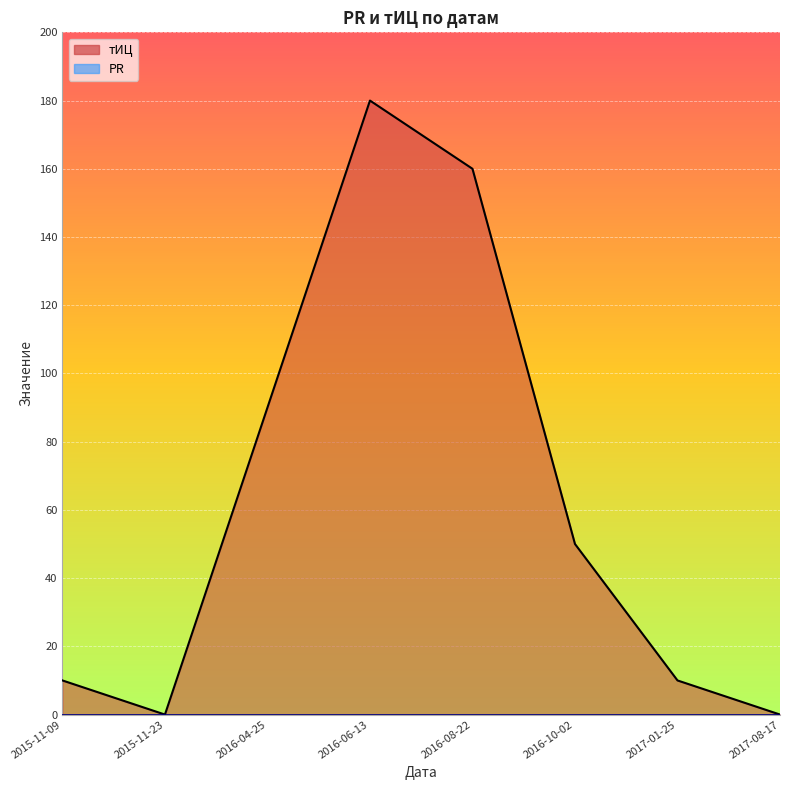

What is the difference between the second highest and second lowest values?

160